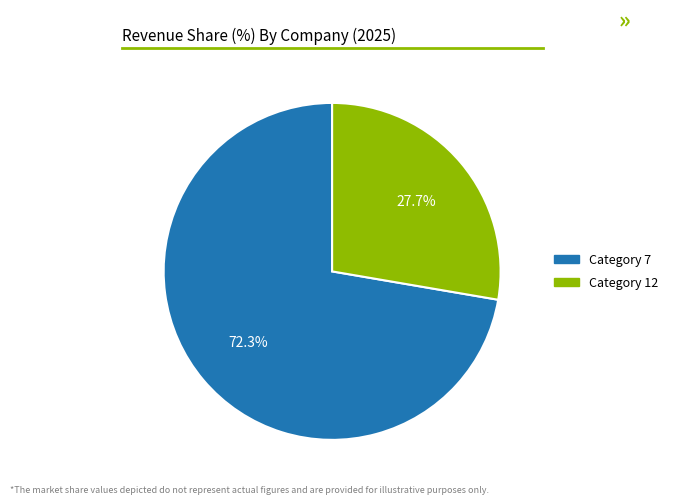

Does any single category account for the majority?

Yes